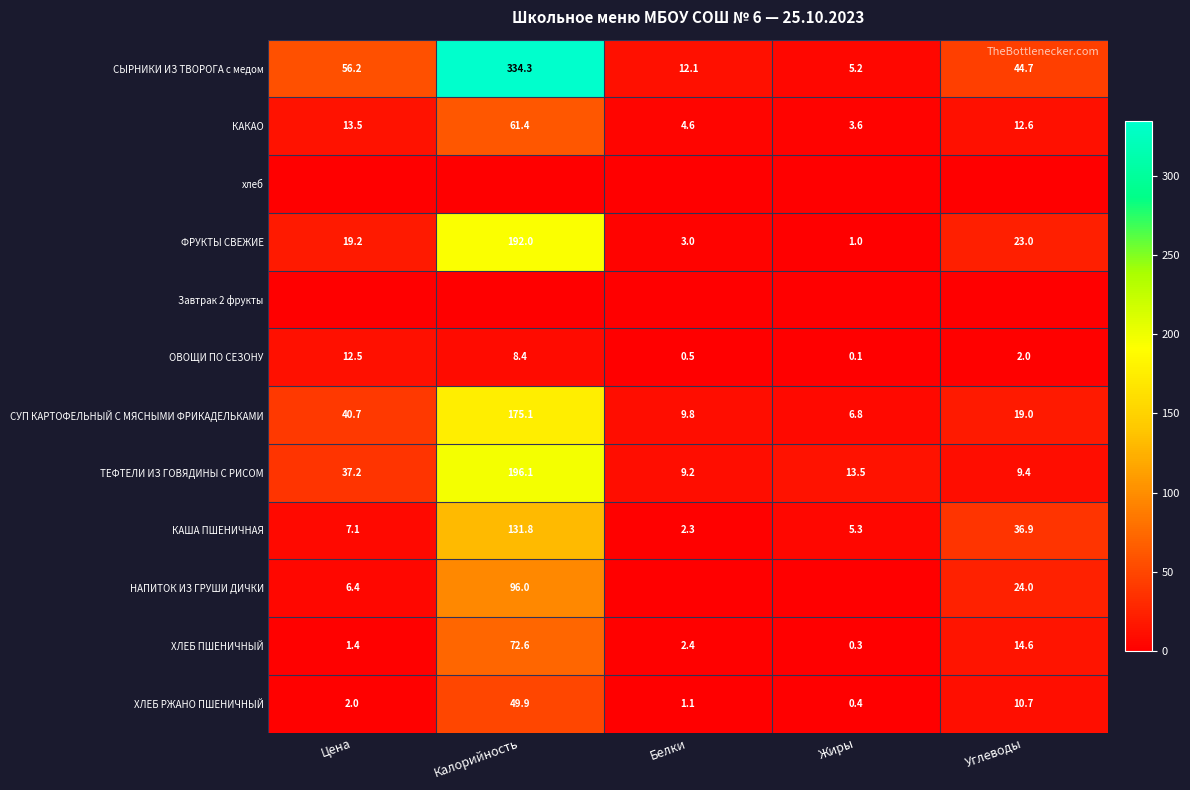

Which label corresponds to the largest value in the chart?

Калорийность